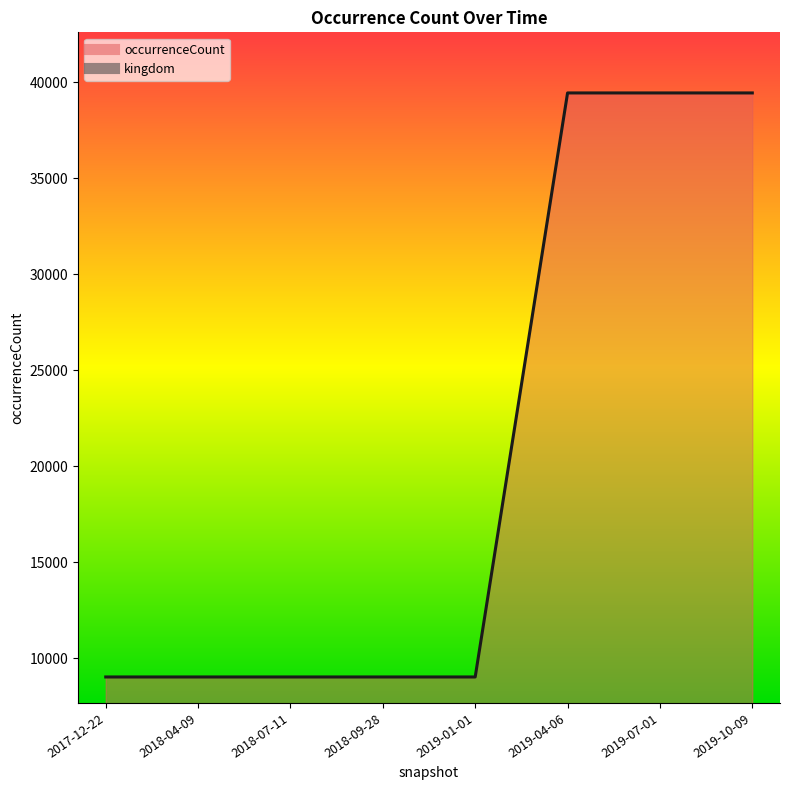

What is the minimum value shown in the chart?

9034